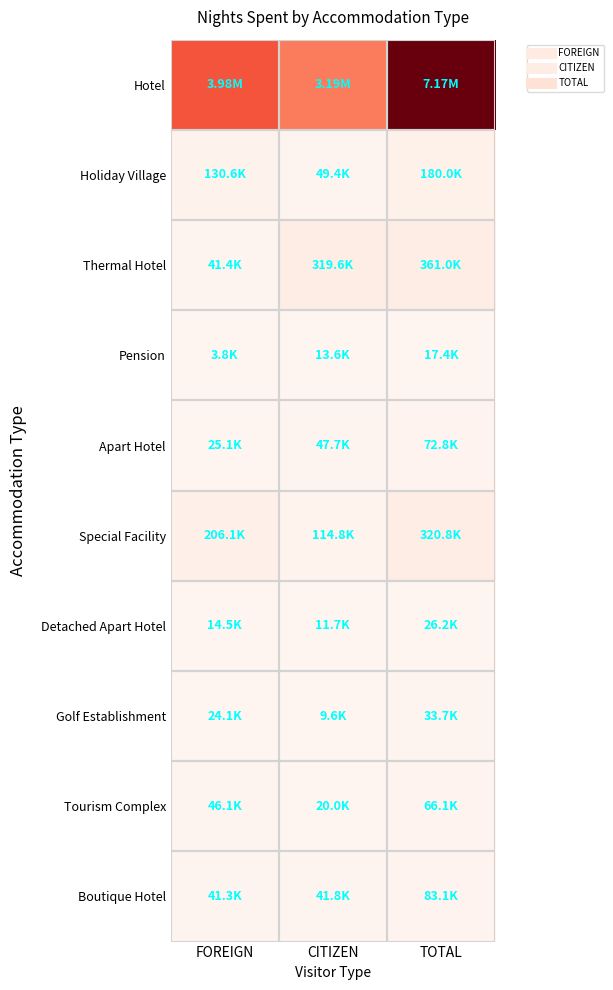

At which category does the chart reach its minimum across all series?

FOREIGN